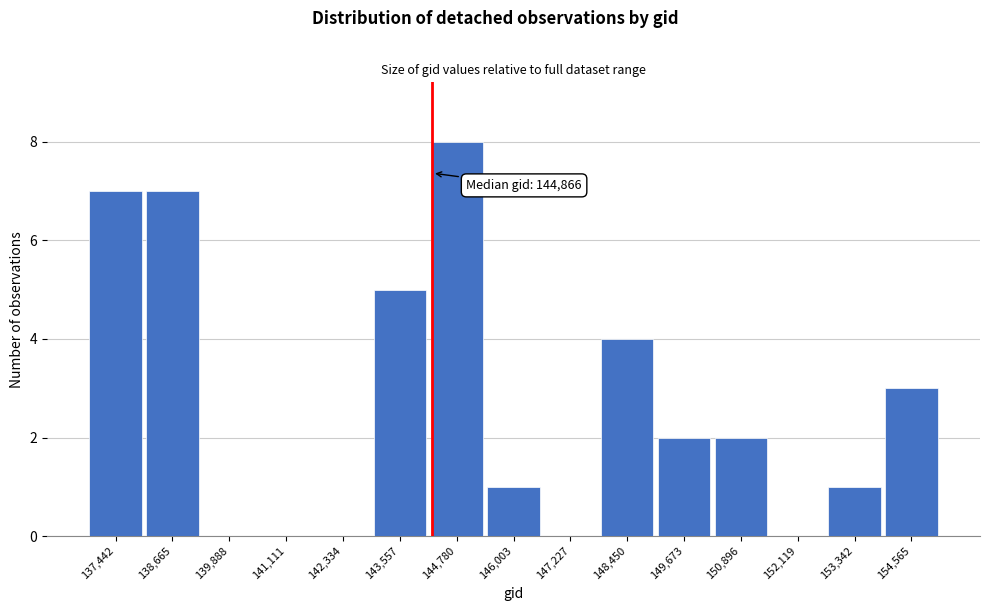

Reading right to left, what are all the values shown in this chart?

154,565=3	153,342=1	152,119=0	150,896=2	149,673=2	148,450=4	147,227=0	146,003=1	144,780=8	143,557=5	142,334=0	141,111=0	139,888=0	138,665=7	137,442=7